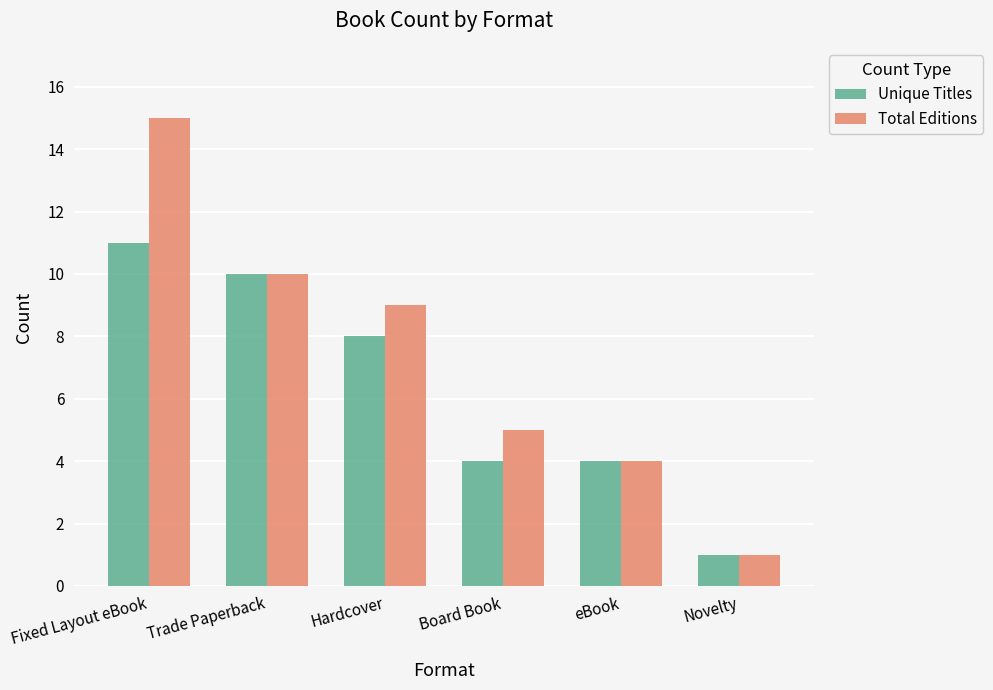

The Unique Titles series shows 11 at Fixed Layout eBook. True or false?

True